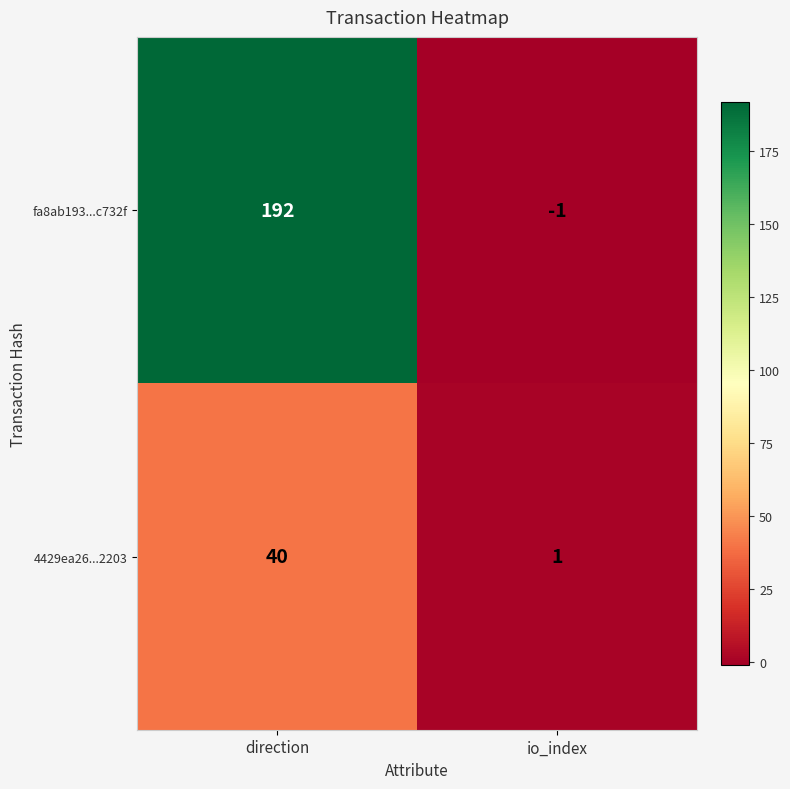

True or false: fa8ab193...c732f has a value of 192 at direction.

True